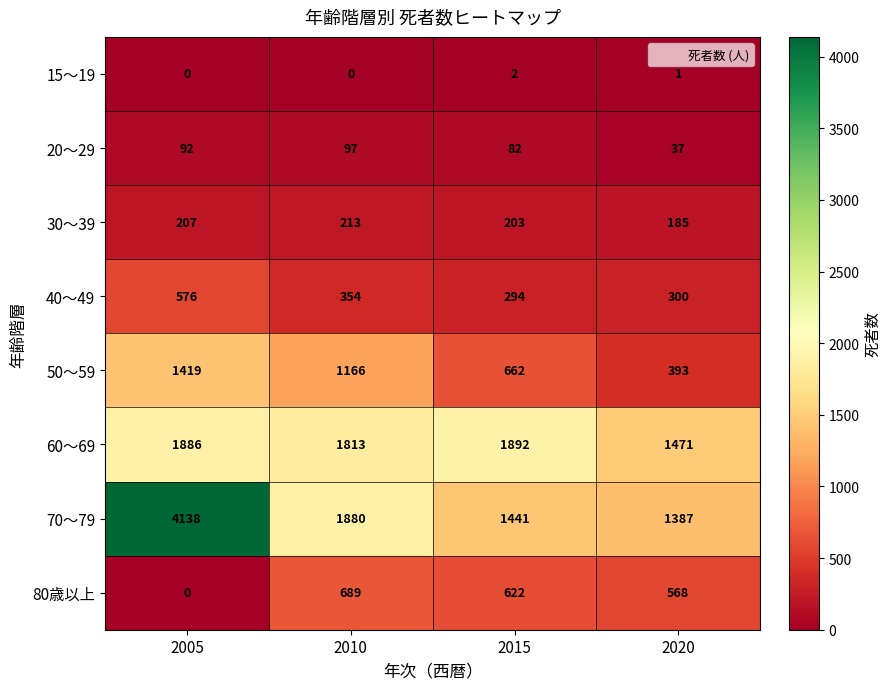

At which label is 70～79 closest to 2762?

2010